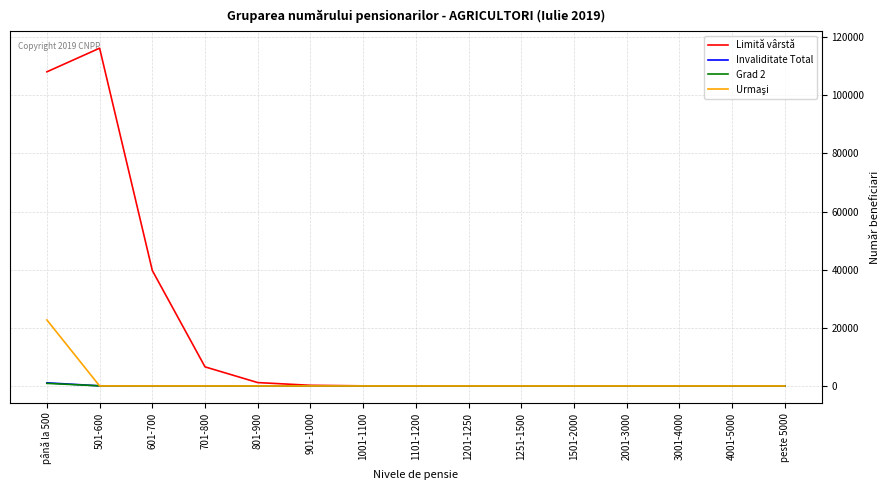

Which category has the highest value in the Limită vârstă series?

501-600